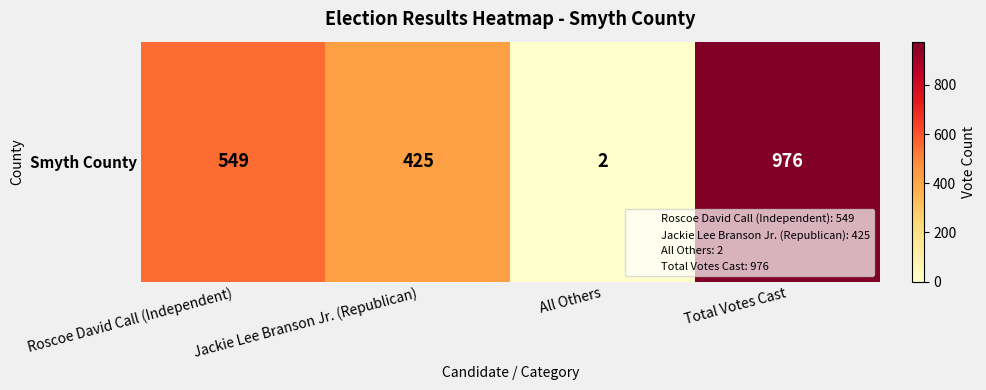

Rank the categories by value from highest to lowest.

Total Votes Cast, Roscoe David Call (Independent), Jackie Lee Branson Jr. (Republican), All Others